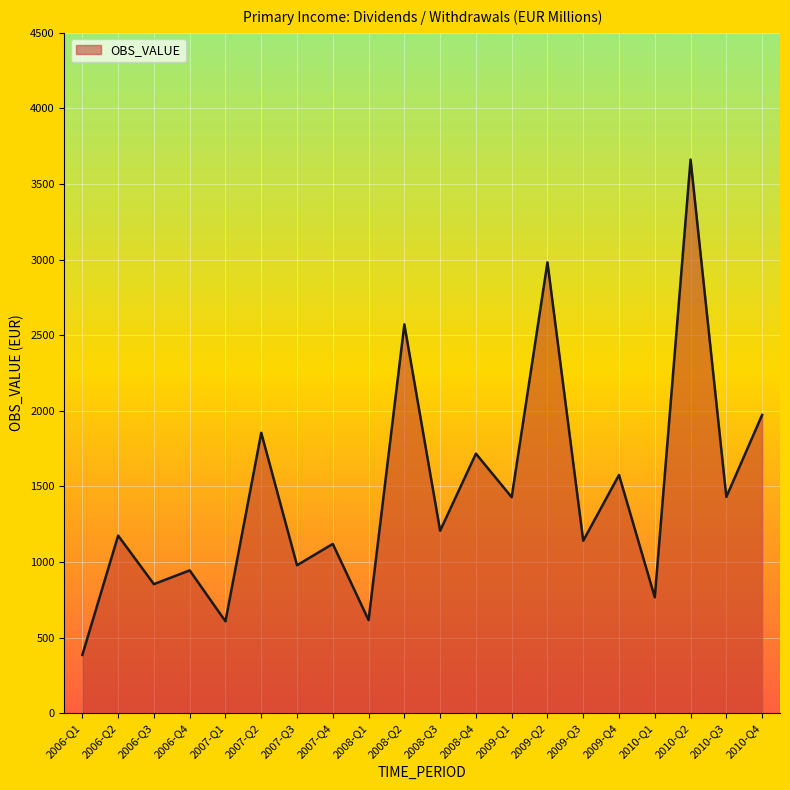

Approximately how many times larger is the value at 2010-Q4 compared to 2010-Q1?

2.6